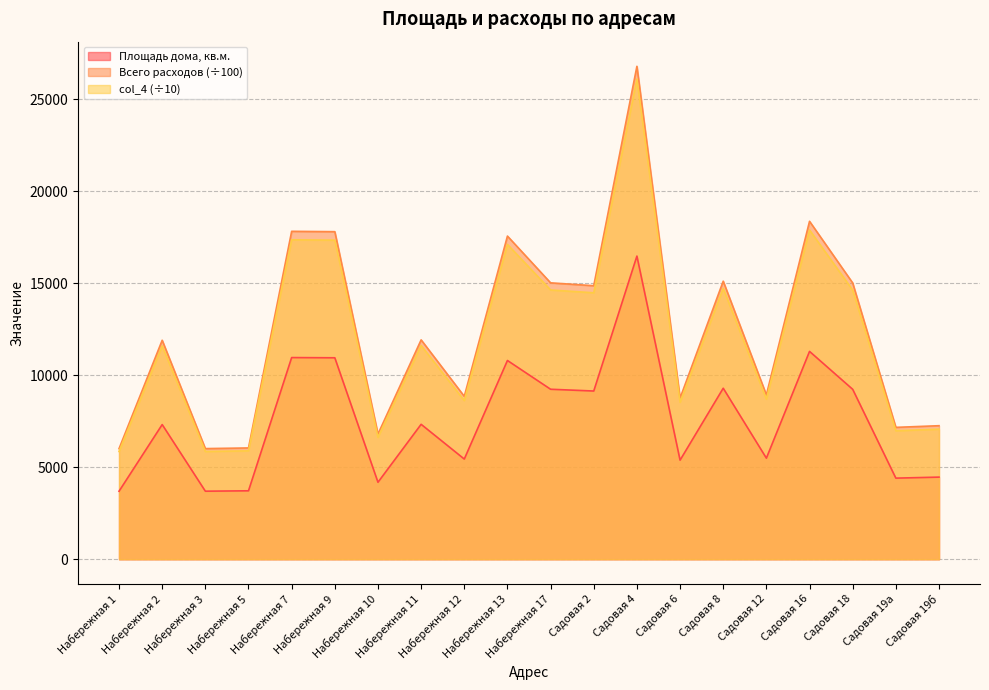

Which category has the highest value in the Всего расходов series?

Садовая 4